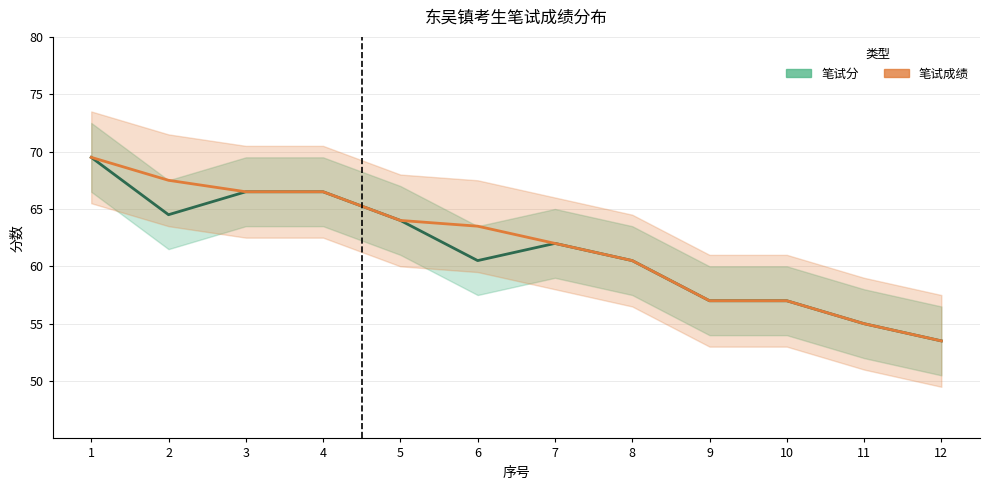

List the series in order of their peak value, lowest first.

笔试分, 笔试成绩